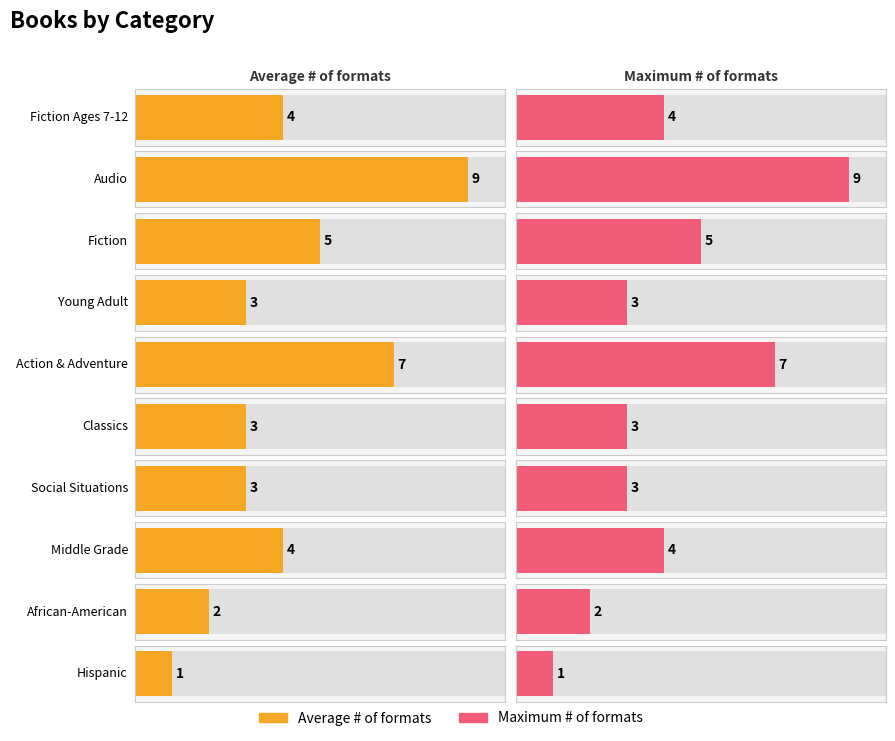

What is the label of the 8th bar from the left?

Middle Grade